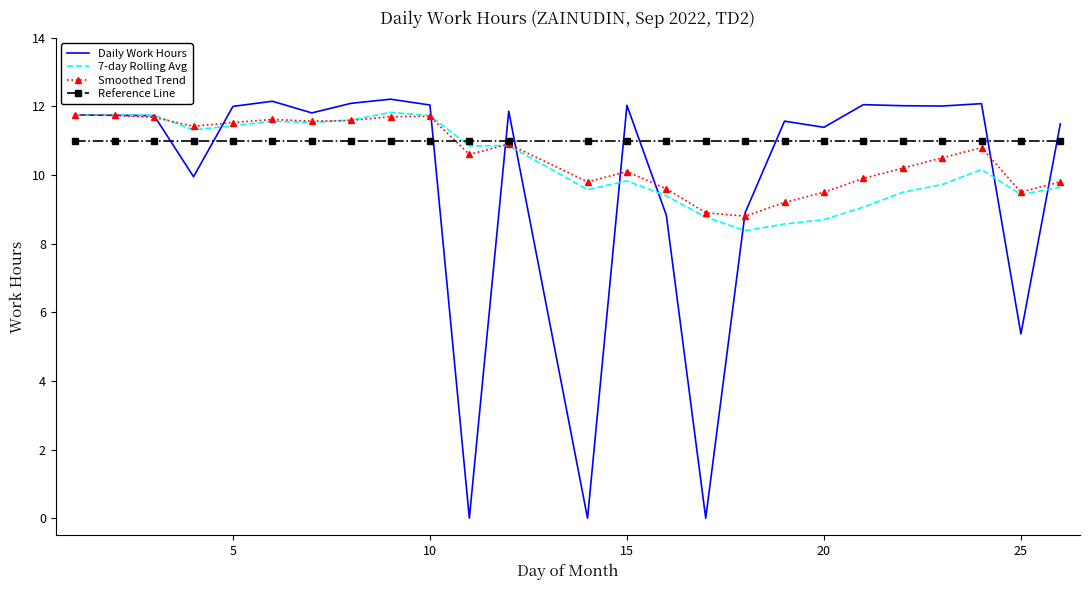

What is the greatest value displayed?

12.2